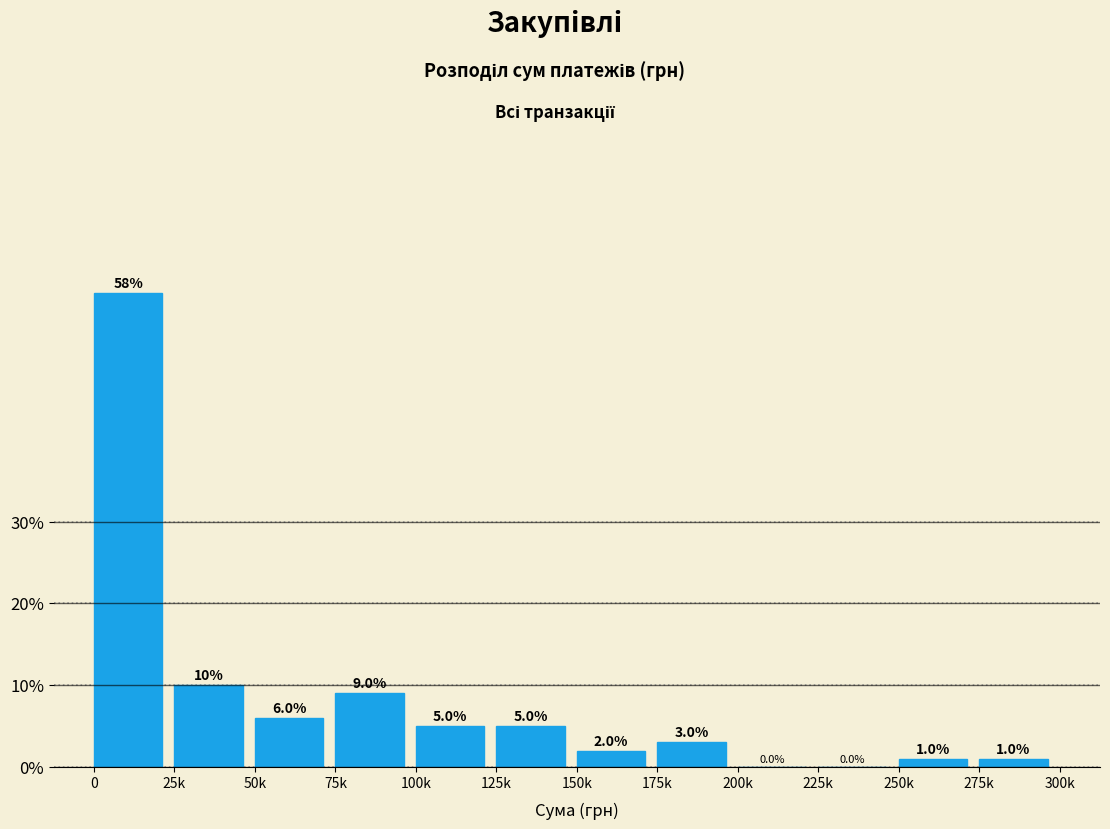

Reading left to right, list all the values displayed in this chart.

0=58.0	25k=10.0	50k=6.0	75k=9.0	100k=5.0	125k=5.0	150k=2.0	175k=3.0	200k=0.0	225k=0.0	250k=1.0	275k=1.0